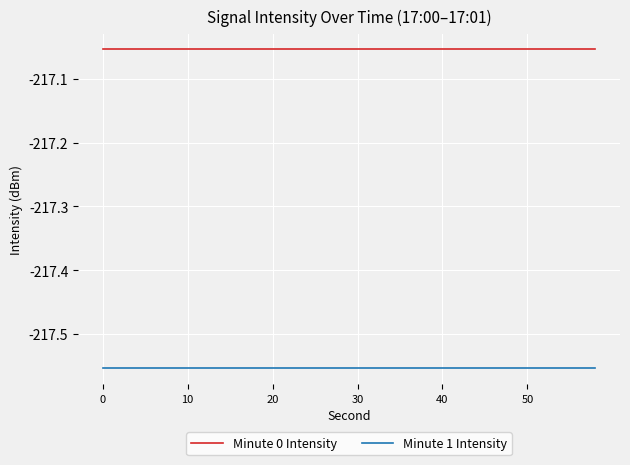

List the series in order of their overall mean, lowest first.

Minute 1 Intensity, Minute 0 Intensity